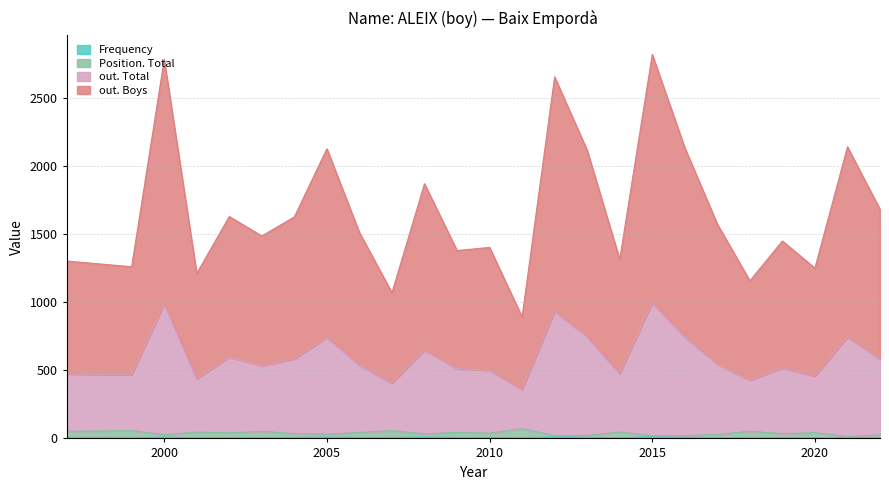

Where is the first local minimum for Frequency?

2001